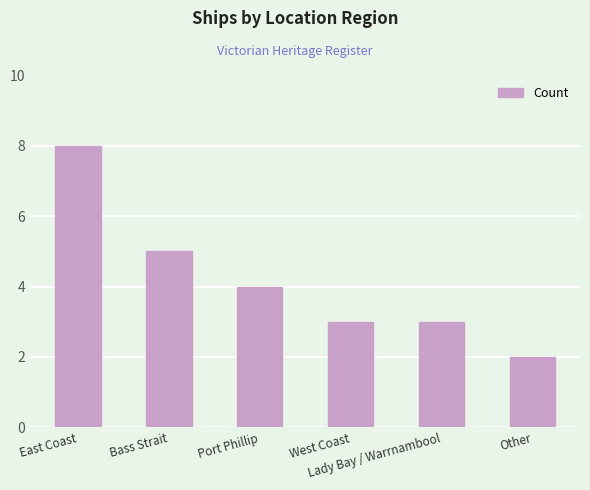

What is the difference between the maximum and minimum values?

6